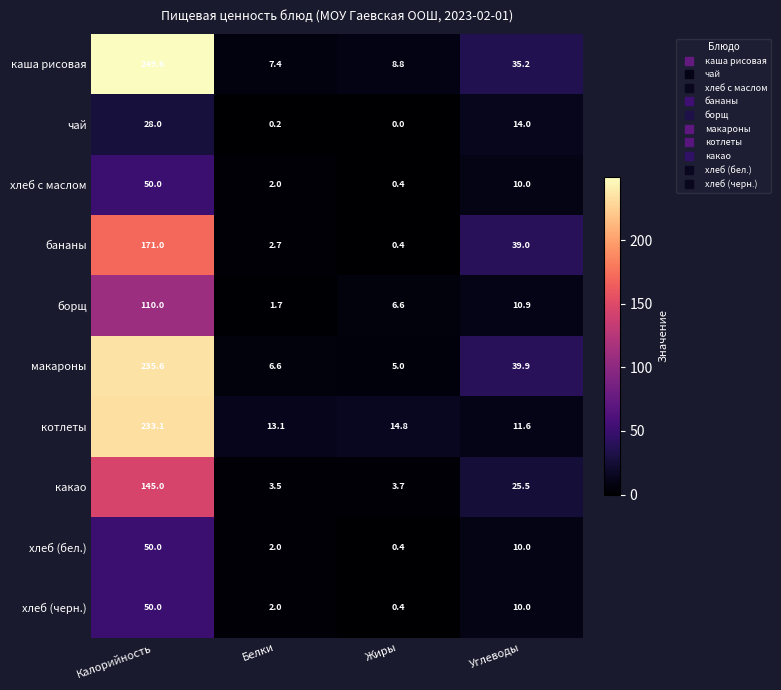

Count the number of data series in this chart.

10